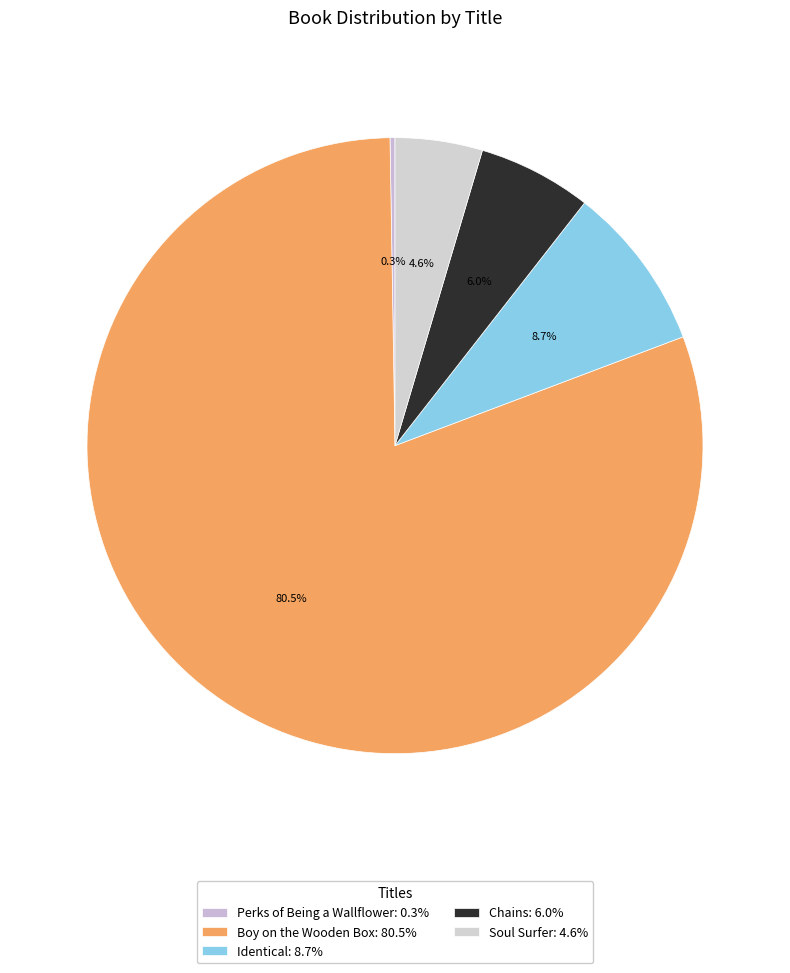

Approximately how many times larger is the value at Soul Surfer compared to Boy on the Wooden Box?

0.1